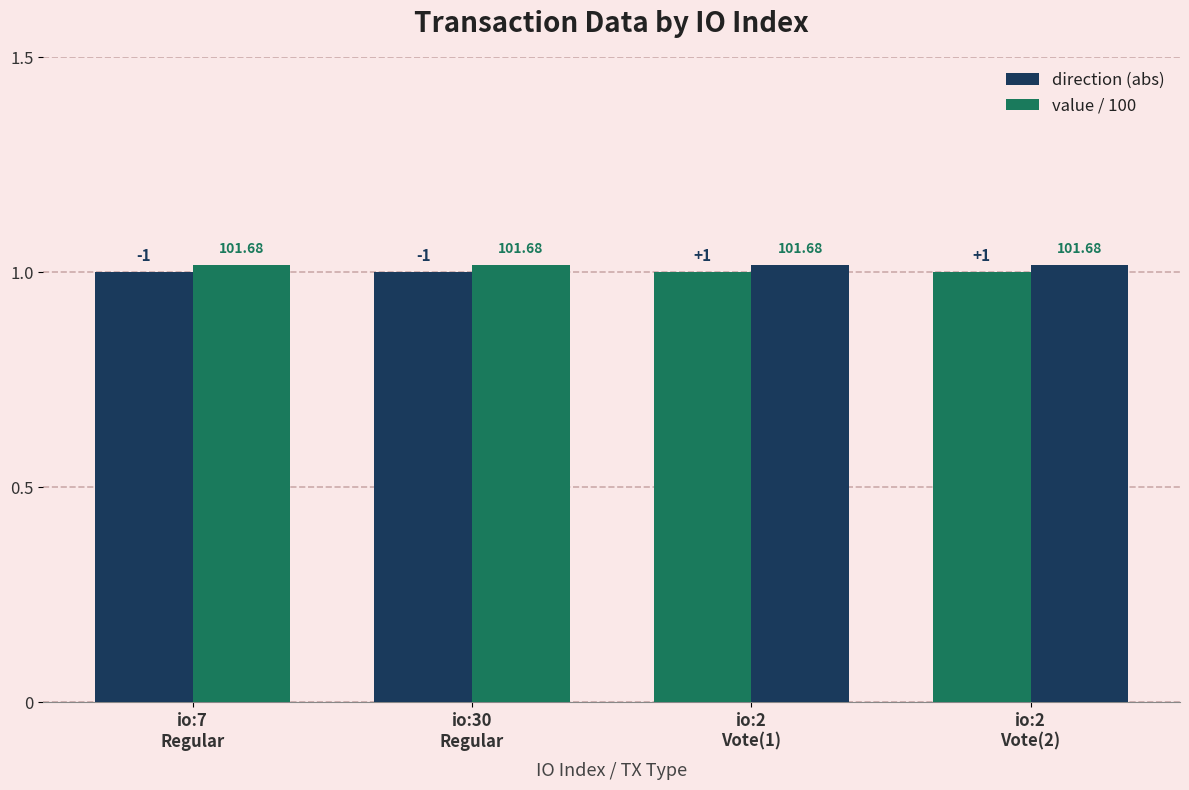

Are the bars horizontal?

No